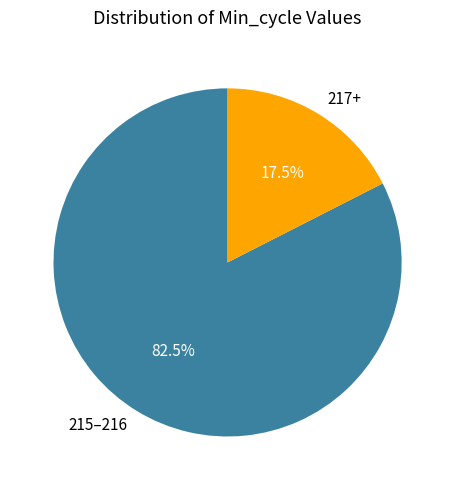

How much of the chart is everything except 215–216?

17.5%